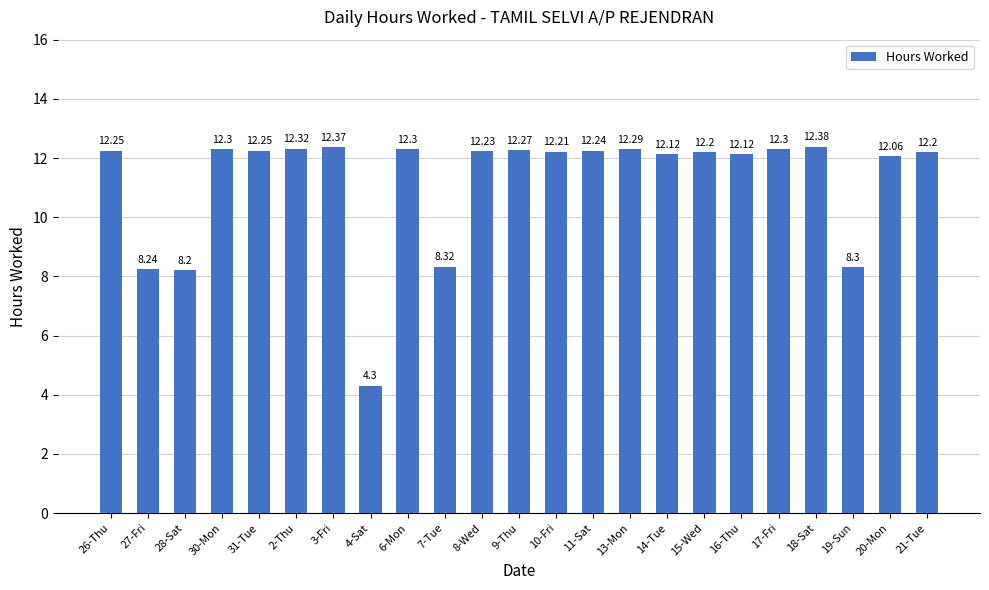

Which has a higher value, 16-Thu or 7-Tue?

16-Thu